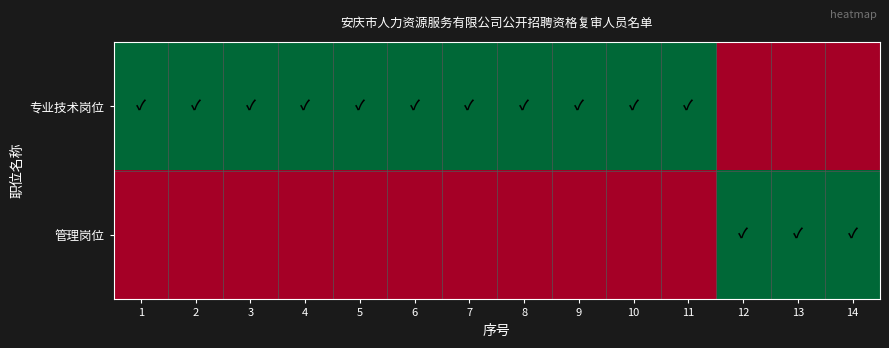

At how many categories does at least one series exceed 0?

14